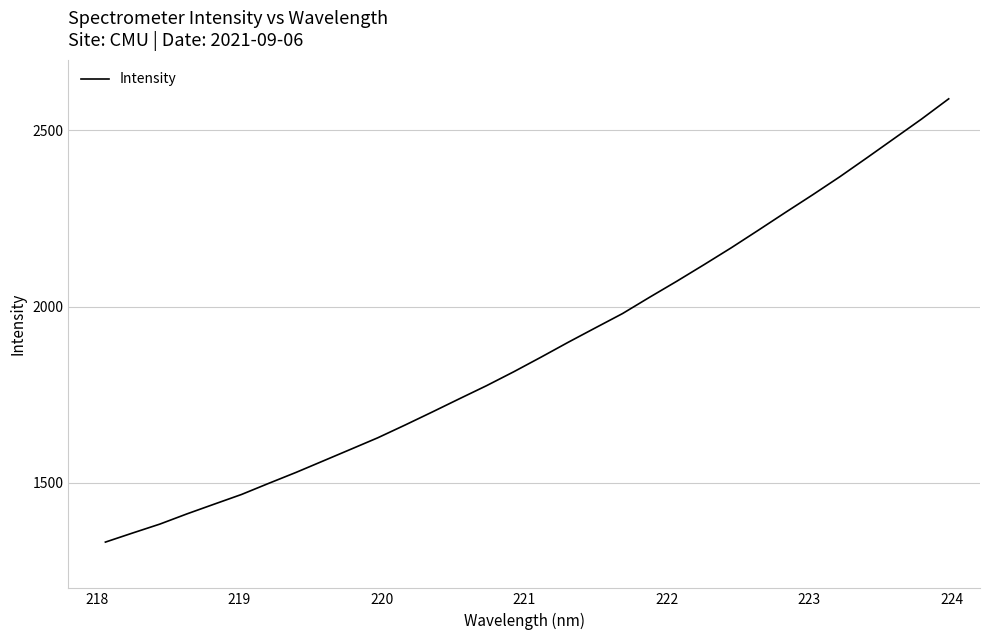

What is the maximum value shown in the chart?

2589.5